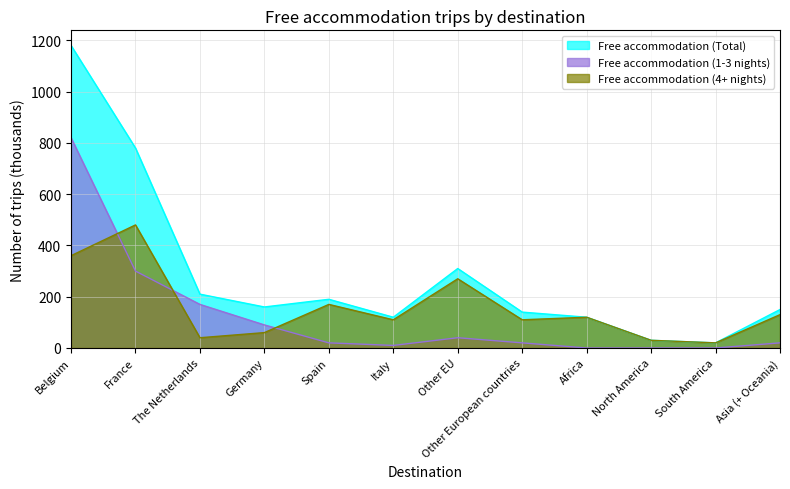

What is the highest value of the Free accommodation (4+ nights) series?

480